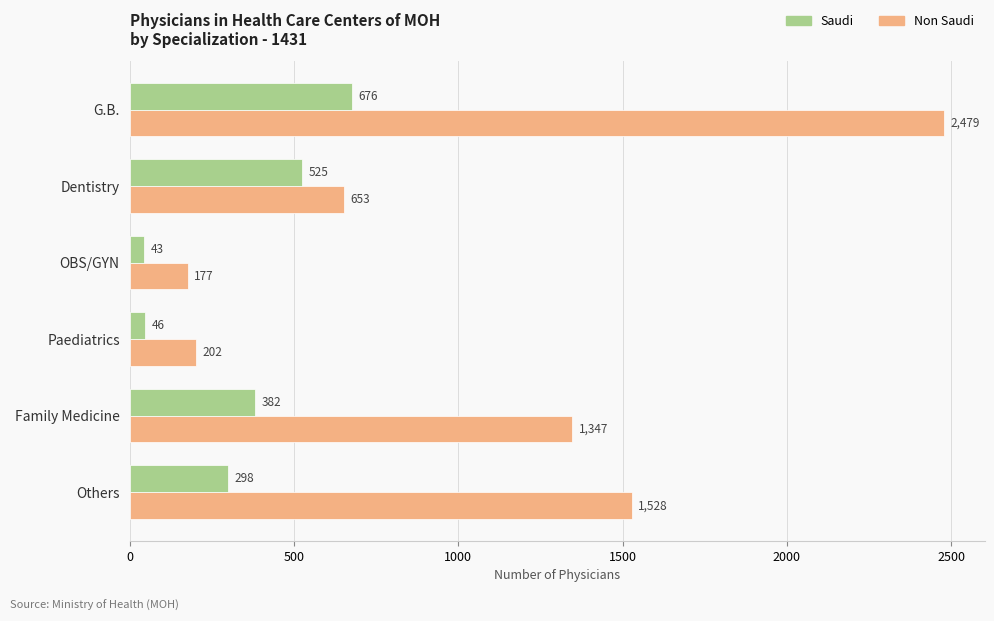

The value of Non Saudi at Paediatrics is 288. True or false?

False